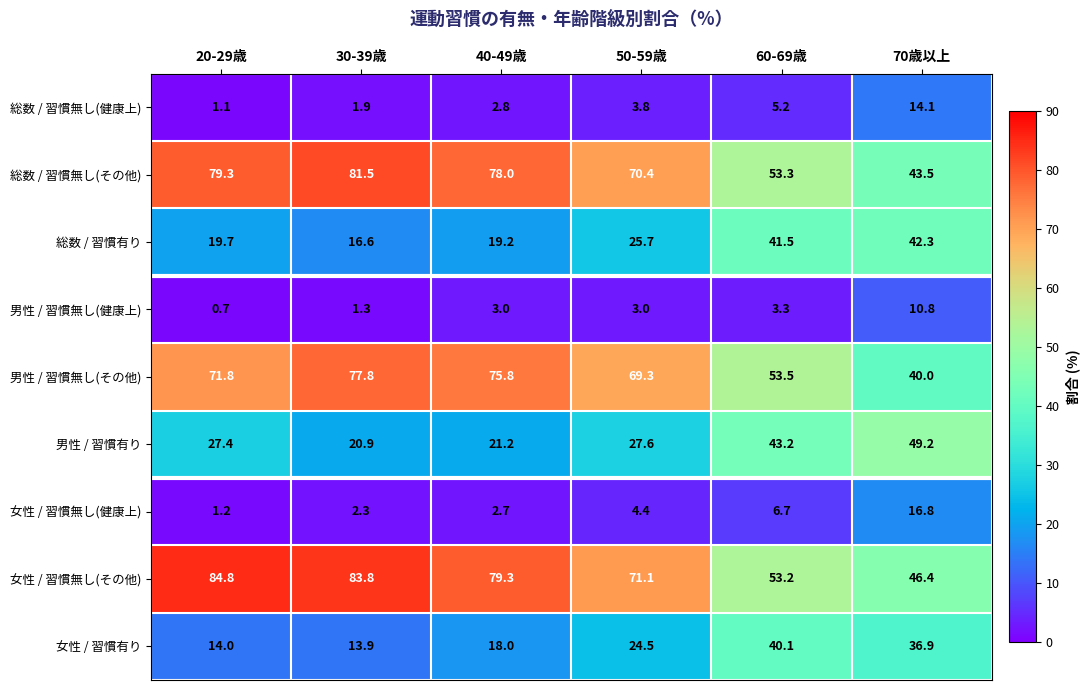

The 男性 / 習慣無し(その他) series shows 102.7 at 50-59歳. True or false?

False